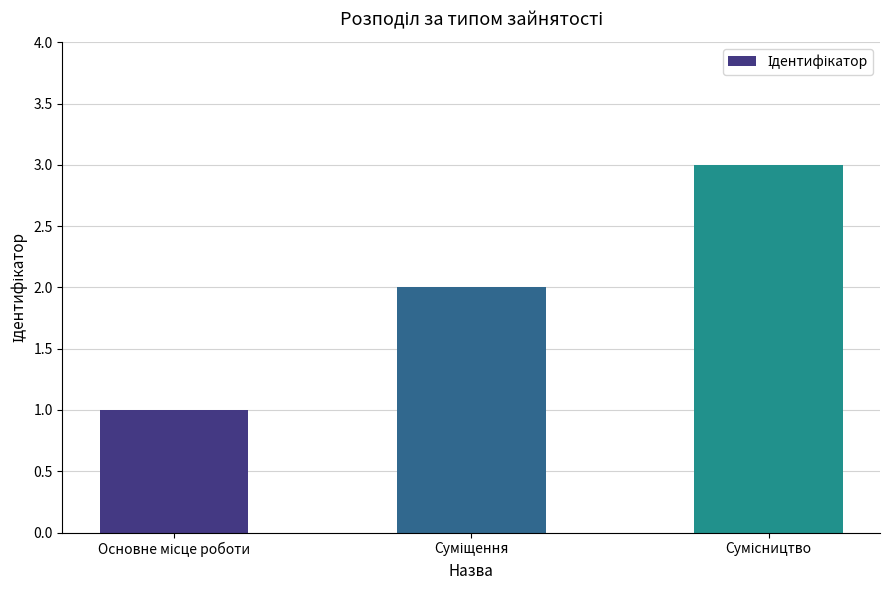

What is the greatest value displayed?

3